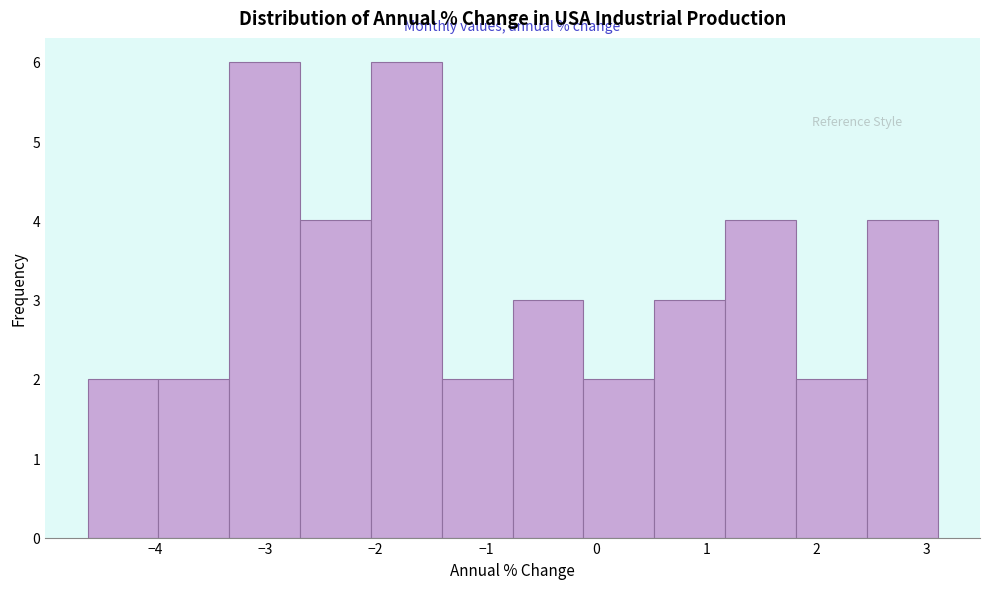

How tall is the bar that spans -0.8 to -0.1 on the x-axis? Neither the bar edges nor the heights are printed on the chart, so give them approximately, as read against the axes.

3